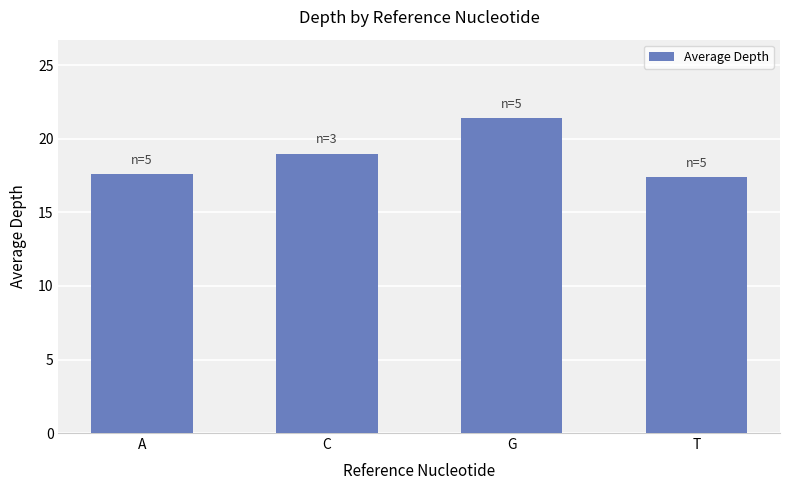

Approximately how many times larger is the value at A compared to T?

1.0